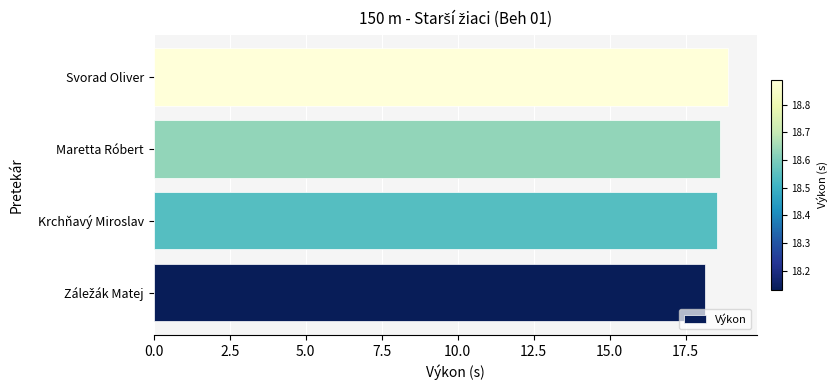

What is the approximate value at Maretta Róbert?

18.6